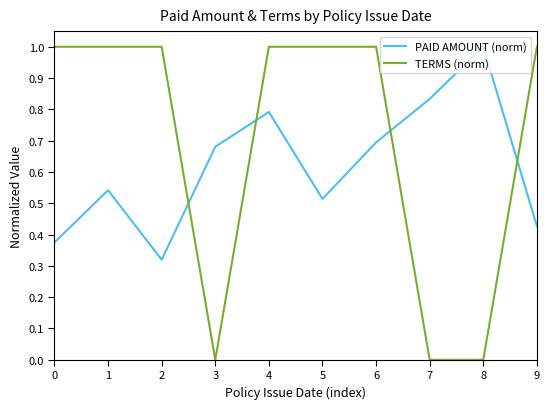

Between 5 and 8, which series saw the biggest shift?

TERMS (norm)